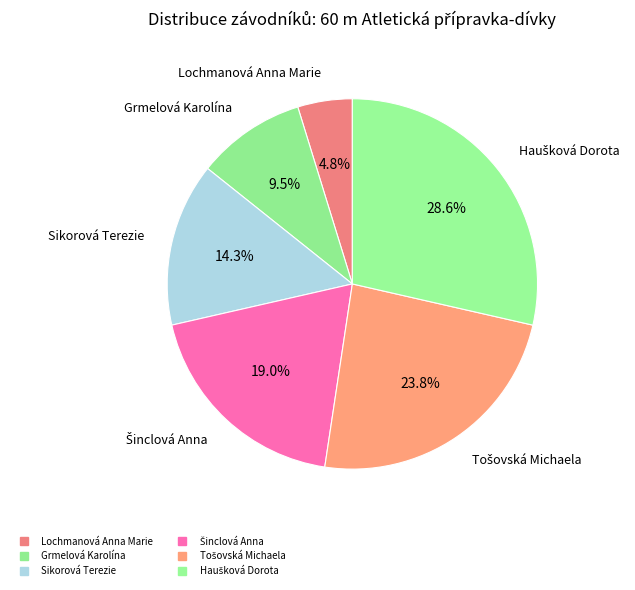

To the nearest percent, what percentage of the pie is Lochmanová Anna Marie?

5%